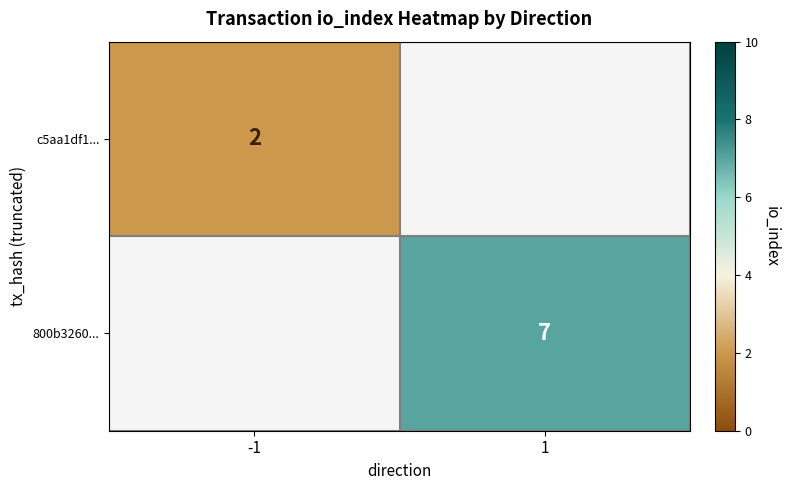

The value of 800b3260... at 1 is 7. True or false?

True